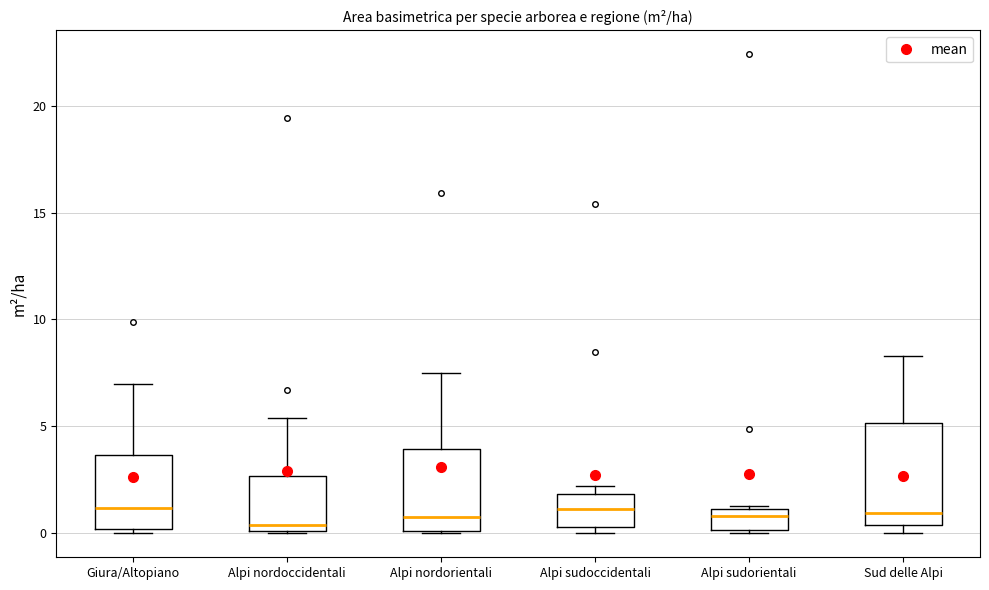

Where is the lower edge of the box for Alpi nordorientali on the y-axis? The values are not printed on the chart, so give them approximately, as read against the axis.

0.0